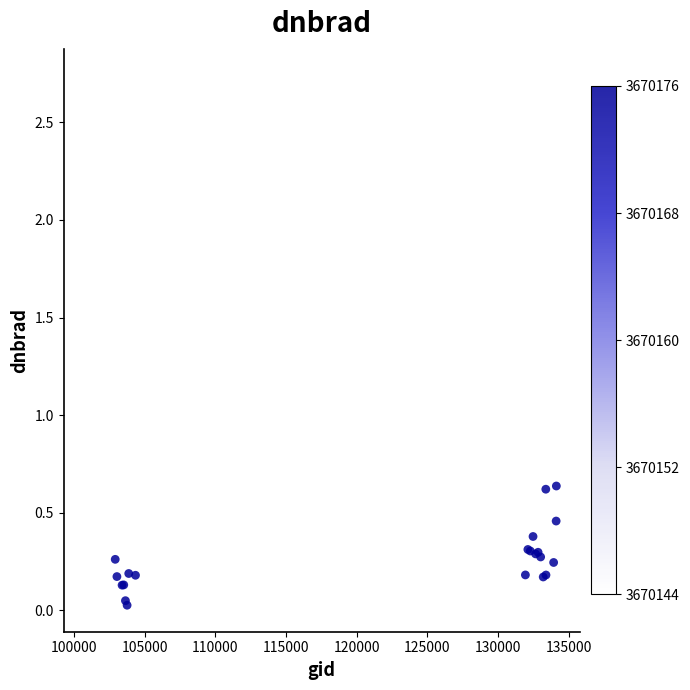

What Y value in the scatter plot is closest to 1?

0.9